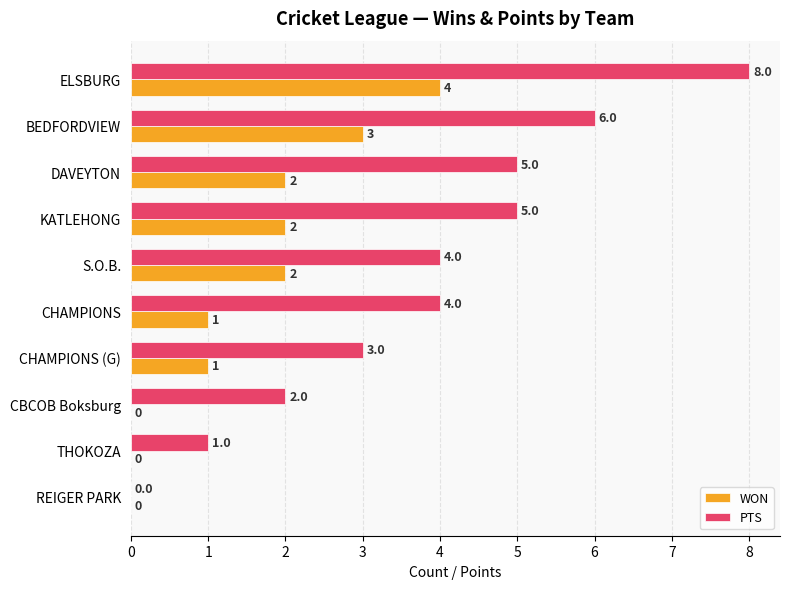

Which series has the widest spread of values?

PTS